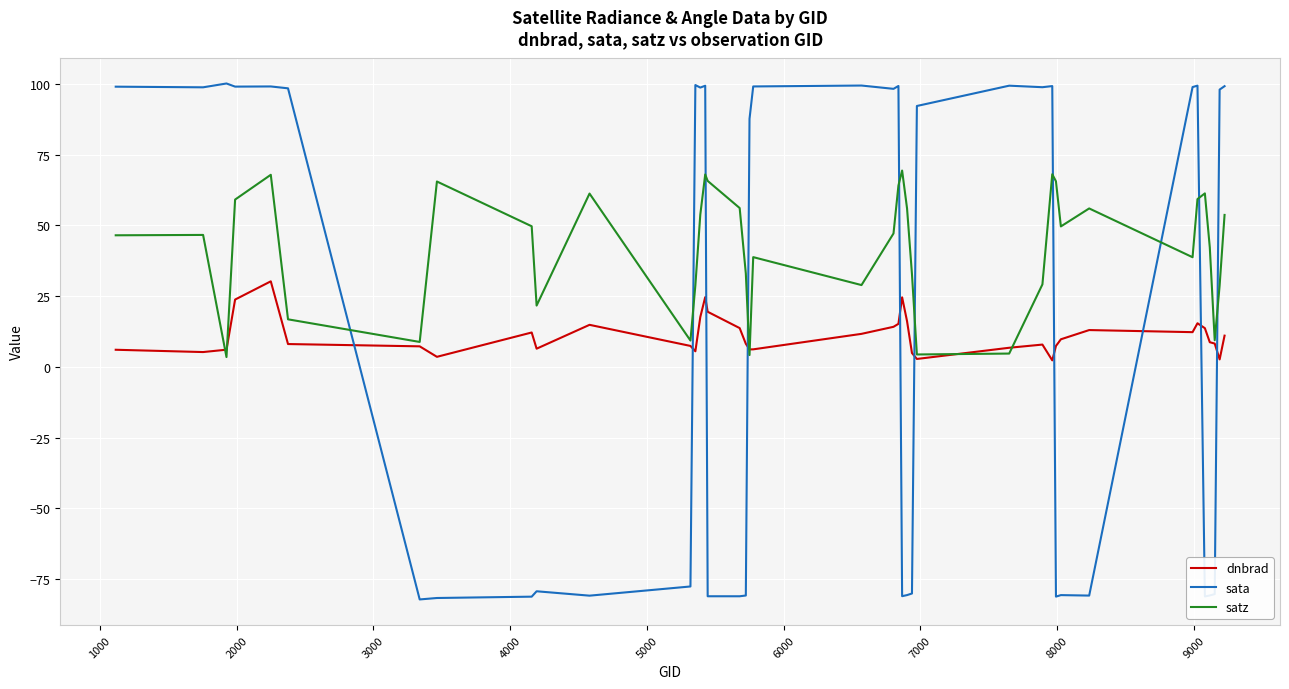

Count the number of data series in this chart.

3